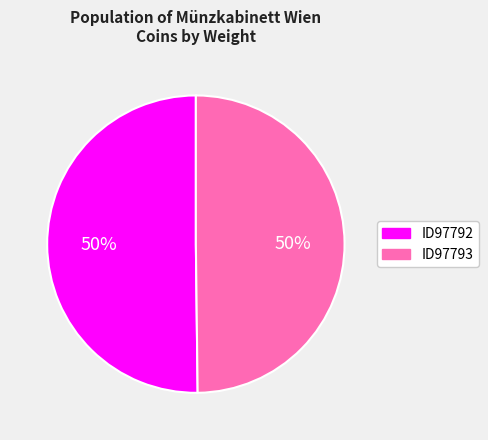

The ID97792 slice represents 59% of the pie. True or false?

False